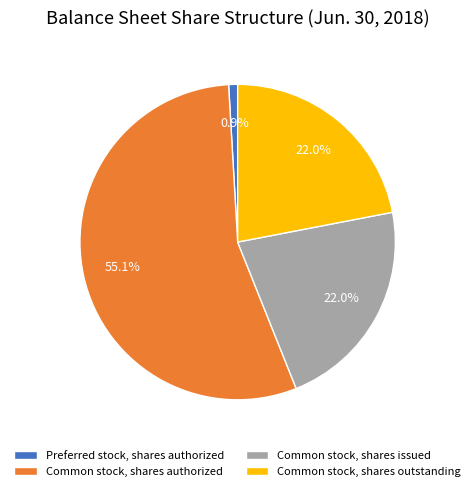

Which slice is the smallest?

Preferred stock, shares authorized